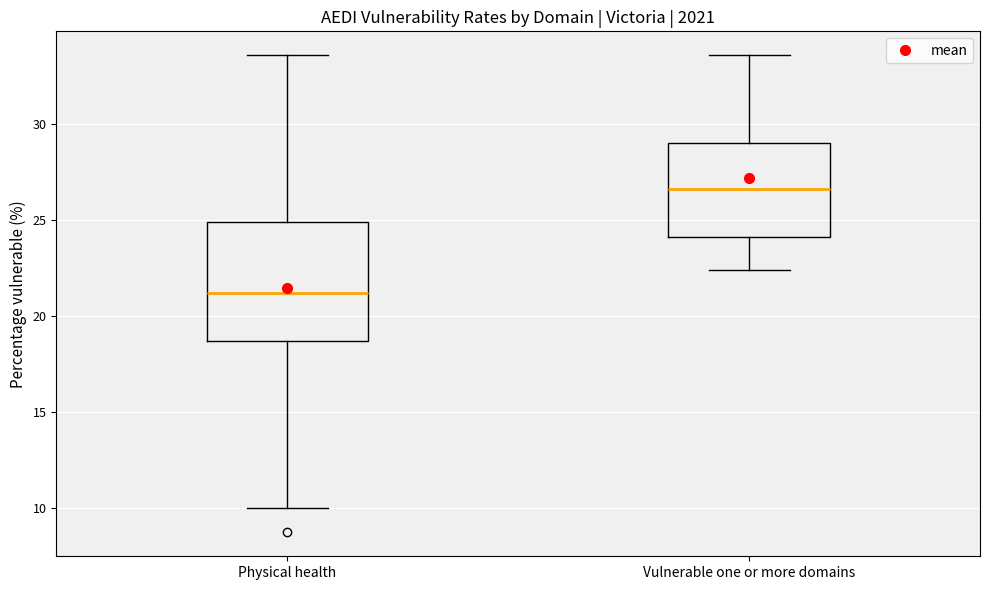

Reading left to right, transcribe this box plot: for each box, give where its median line is, the range the box spans, and where its two whiskers end, as read against the y-axis. The values are not printed on the chart, so give them approximately, as read against the axis.

Physical health: median 21.0, box 18.5 to 25.0, whiskers 10.0 to 33.5
Vulnerable one or more domains: median 26.5, box 24.0 to 29.0, whiskers 22.5 to 33.5